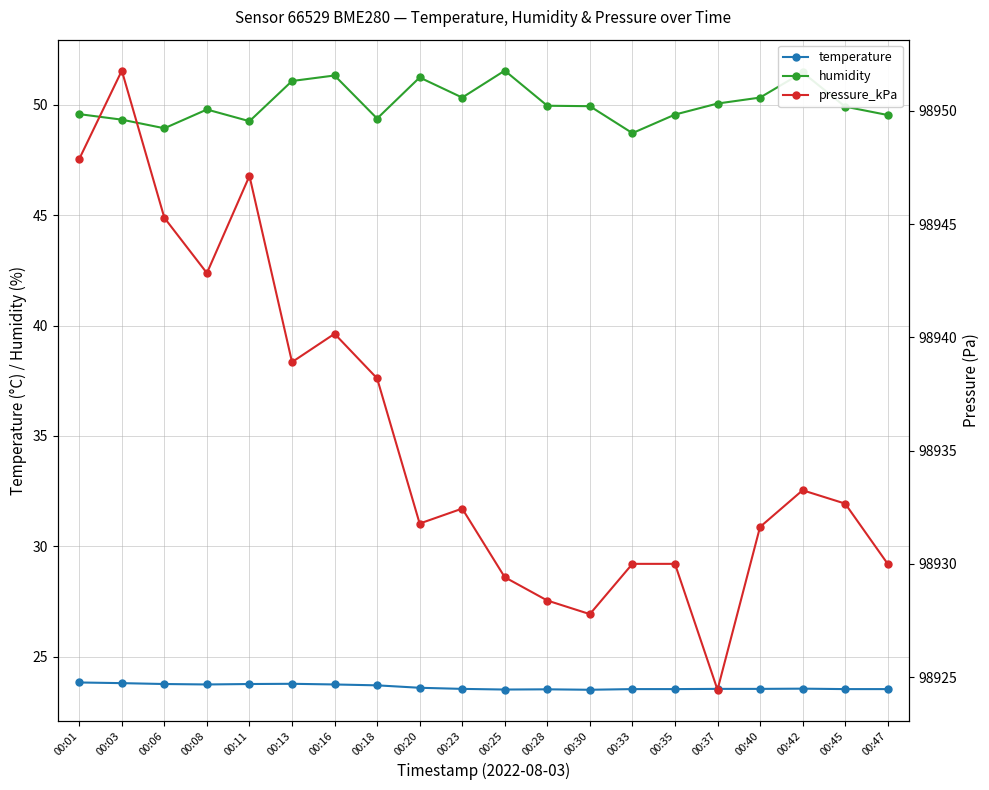

Which series has the largest total across all categories?

pressure_kPa